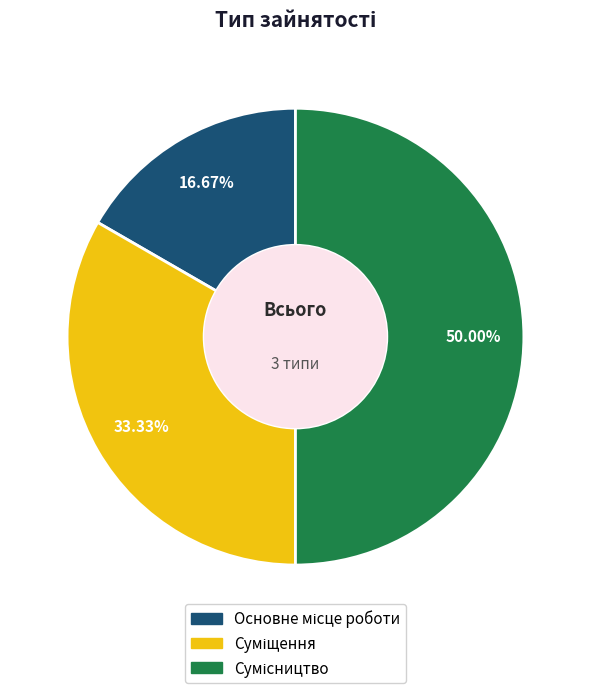

How many segments does this pie chart have?

3